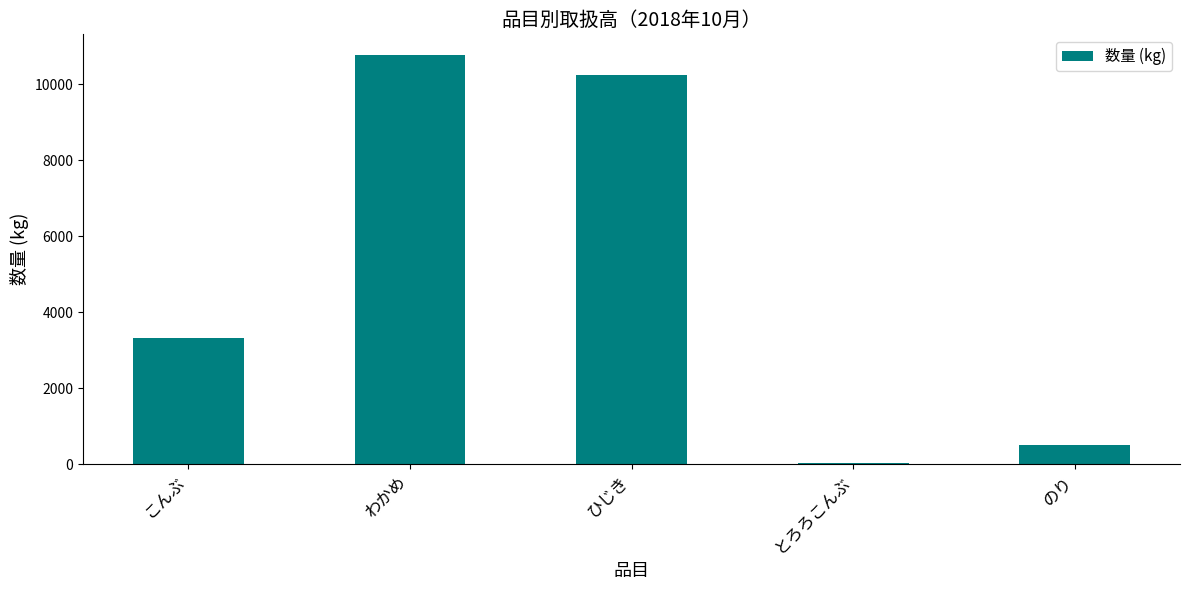

How many distinct data groups are displayed?

1